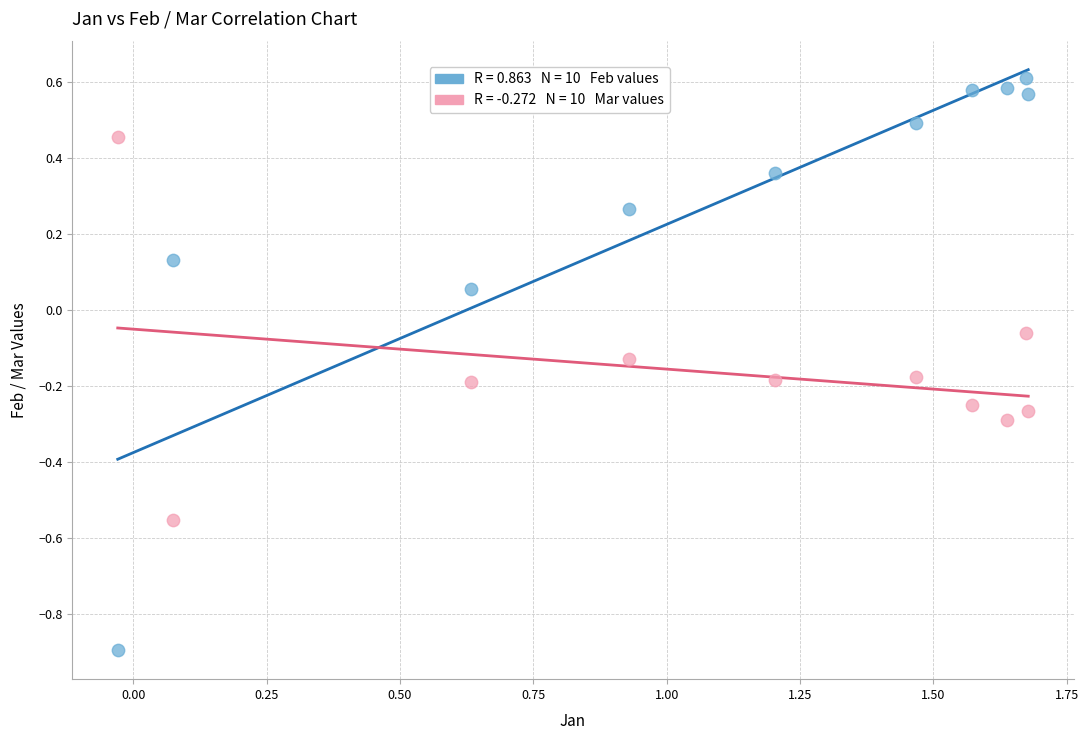

Across all data points, what is the range of Y values (max minus min)?

1.5